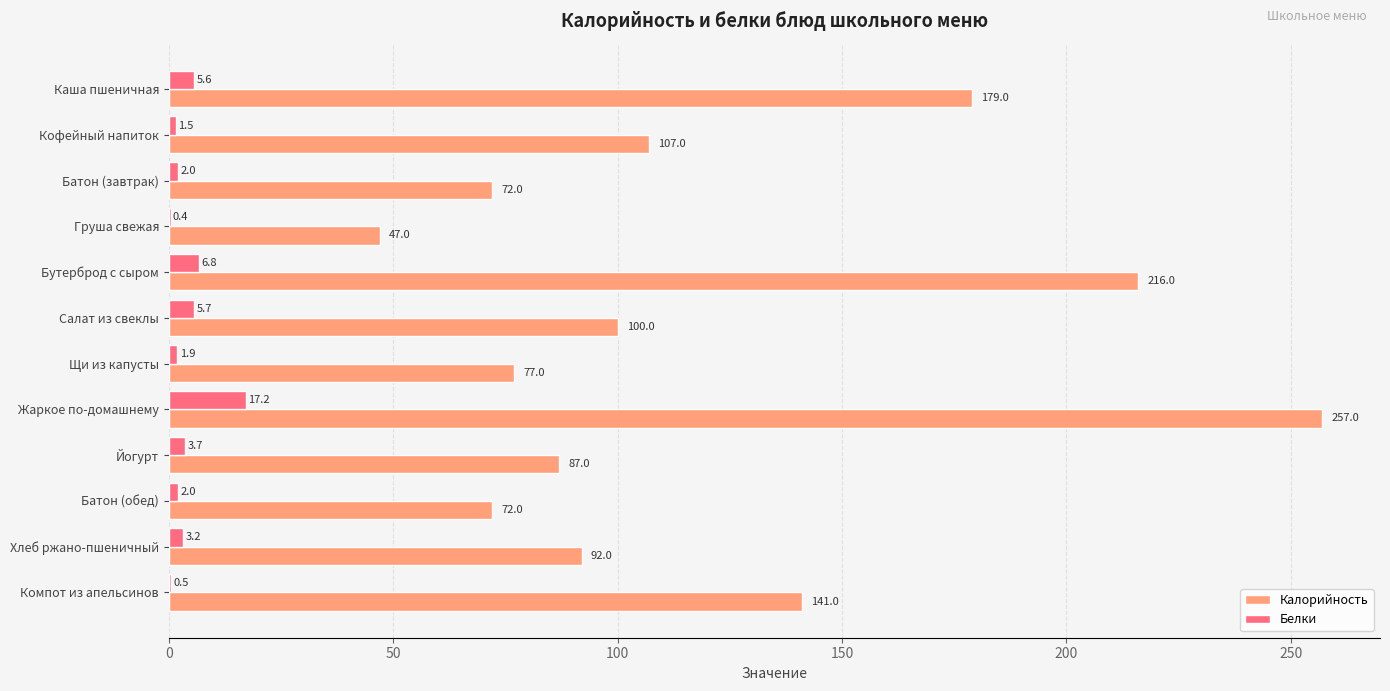

At which category is the sum across all series the highest?

Жаркое по-домашнему